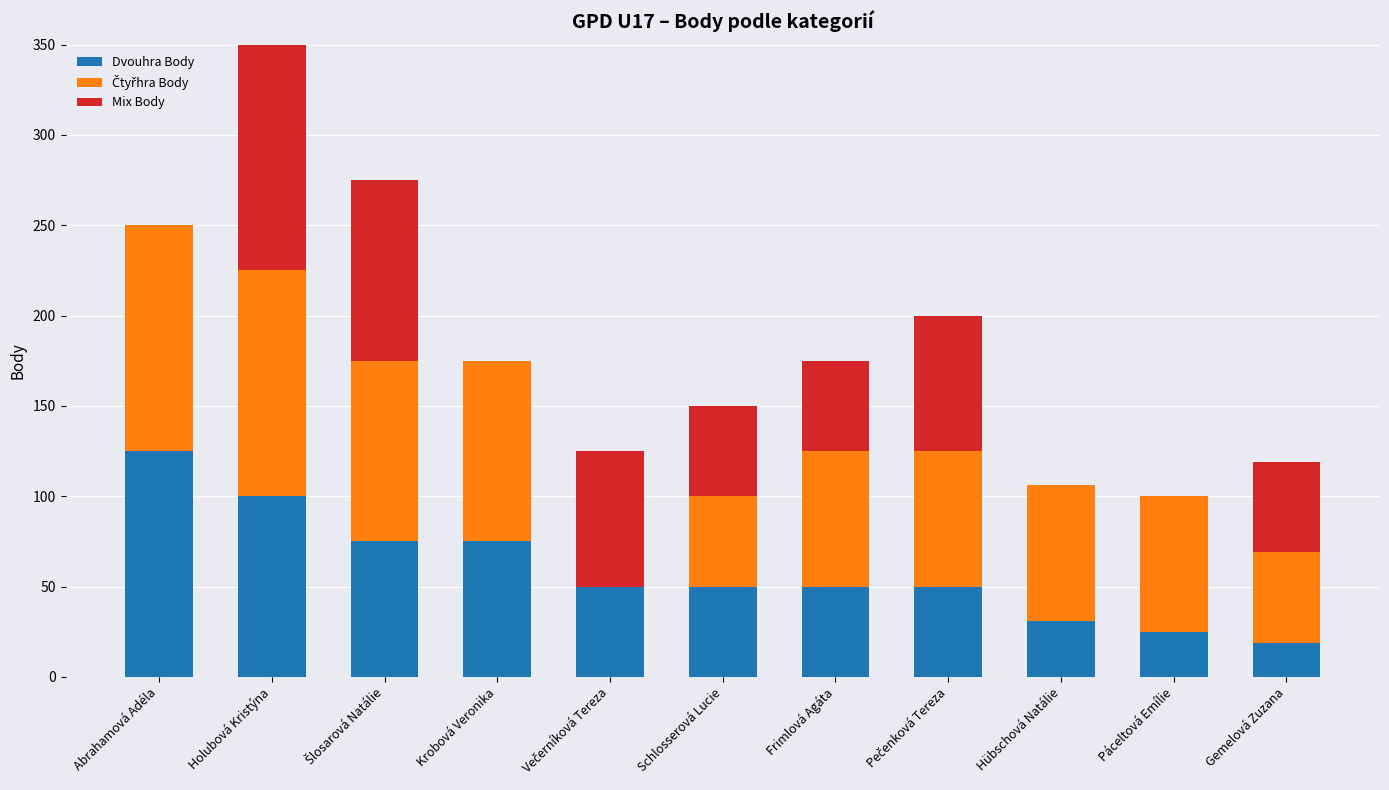

The Dvouhra Body series shows 75 at Krobová Veronika. True or false?

True